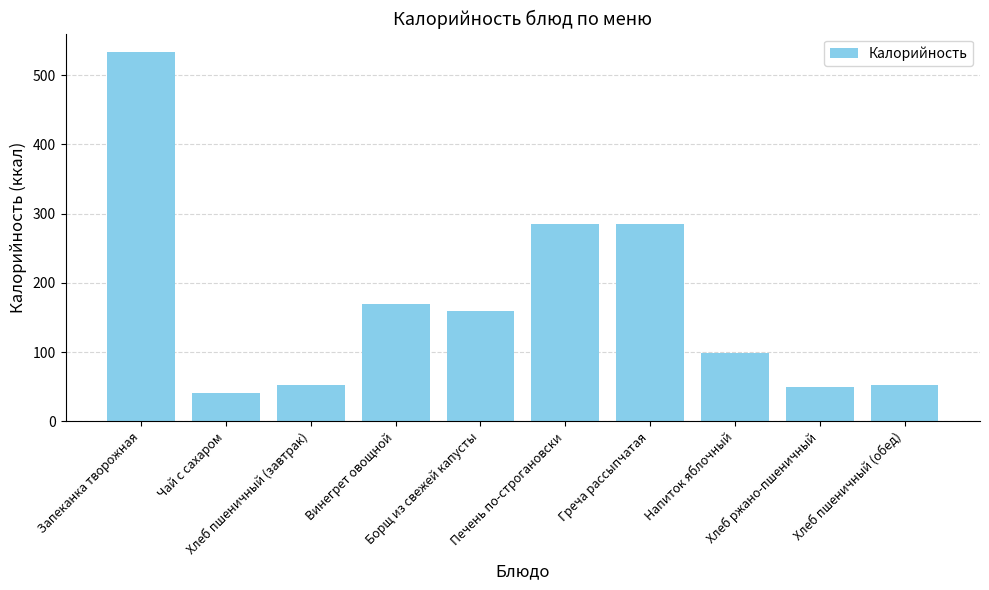

Which label corresponds to the smallest value in the chart?

Чай с сахаром